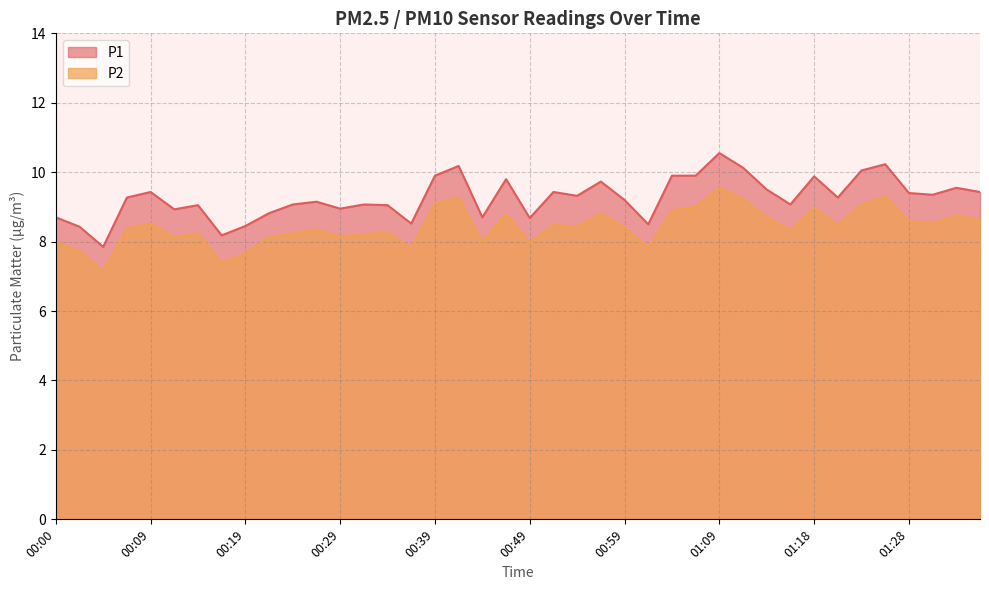

List the series in order of their peak value, lowest first.

P2, P1